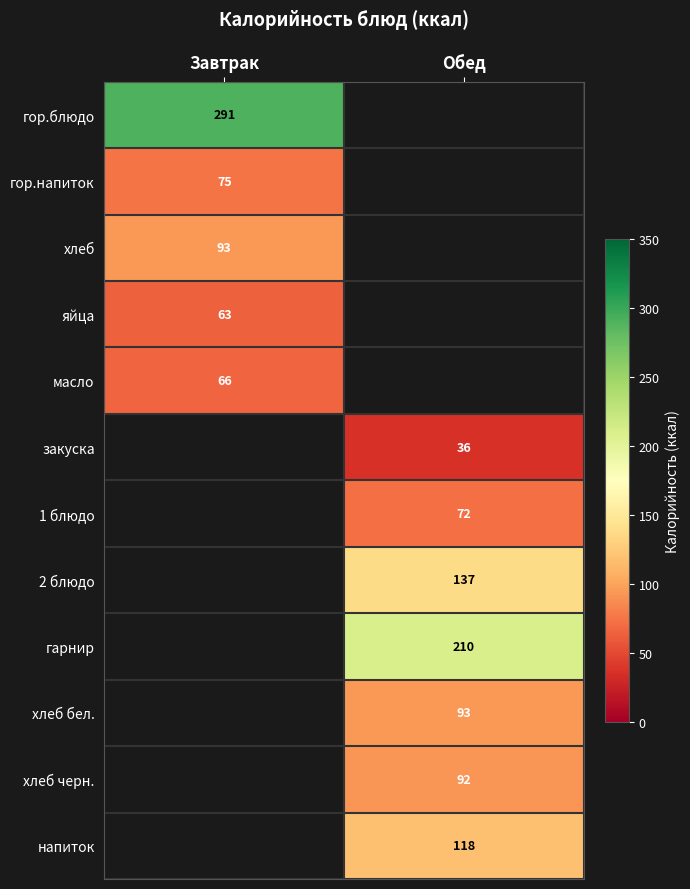

The value of 1 блюдо at Обед is 115. True or false?

False